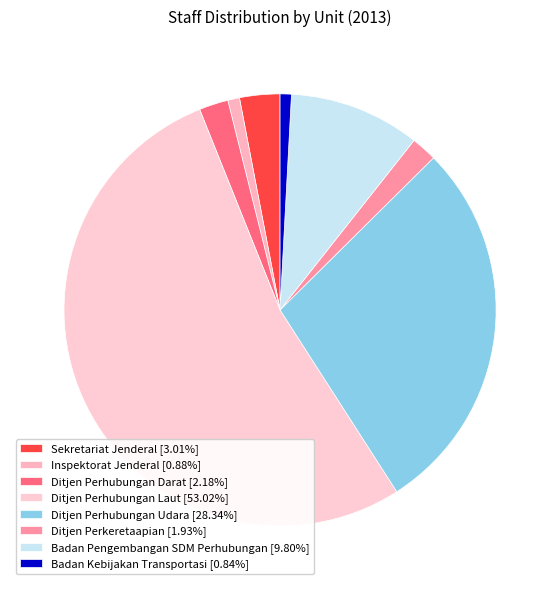

How many segments does this pie chart have?

8